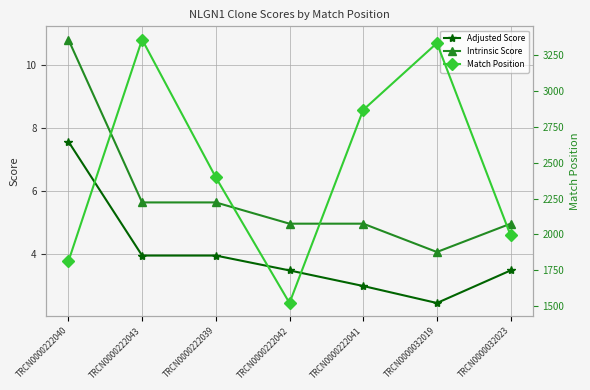

Where is the first local maximum for Match Position?

TRCN0000222043